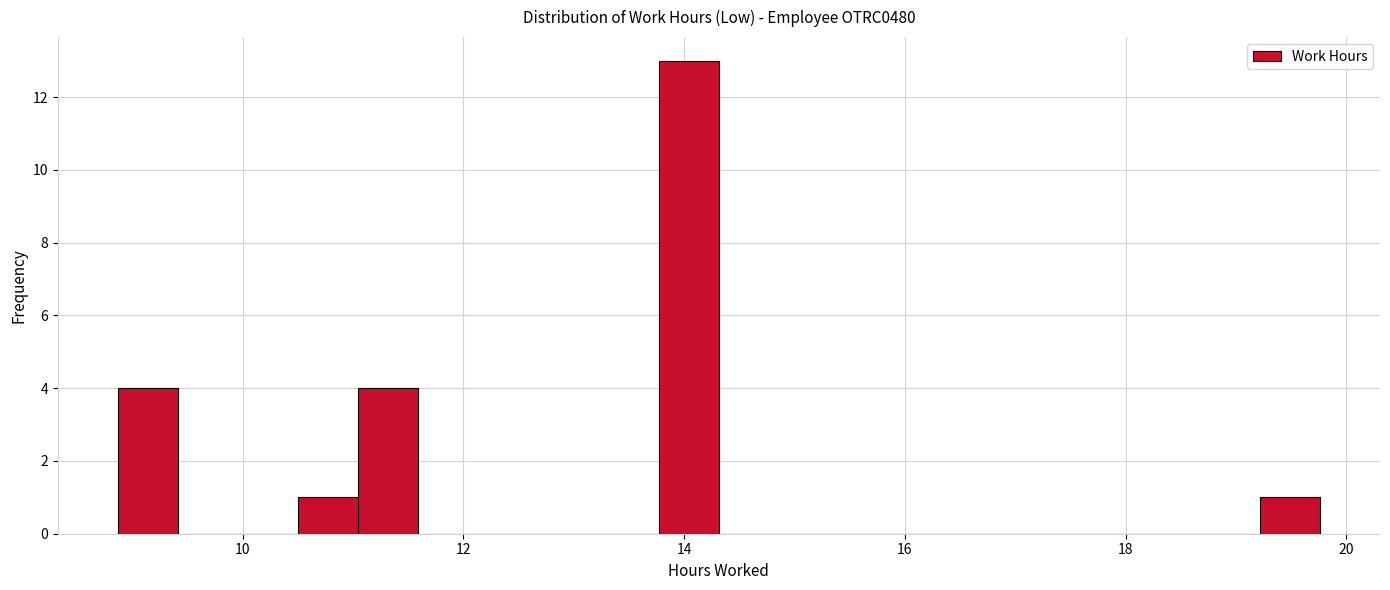

Around what value on the x-axis is the tallest bar? Give the approximate position of its centre, as read against the axis.

14.0